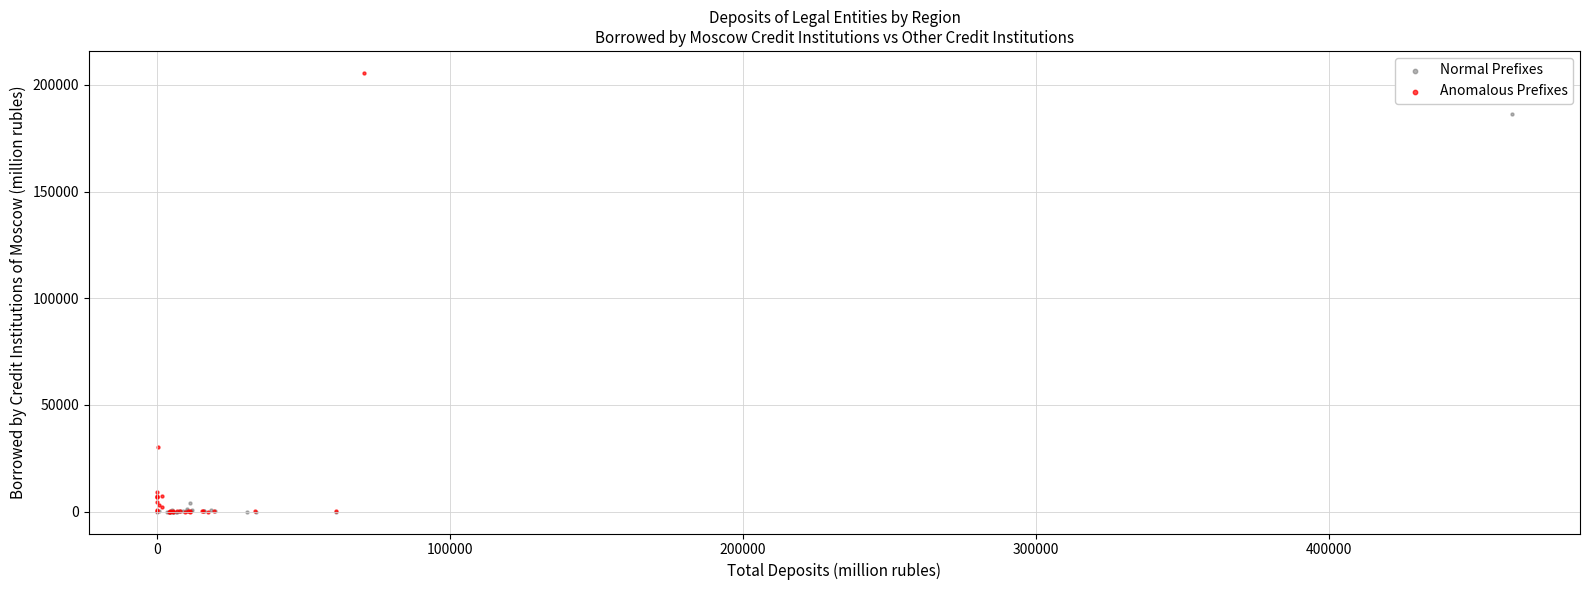

Which series has the largest Y range (max minus min)?

Anomalous Prefixes